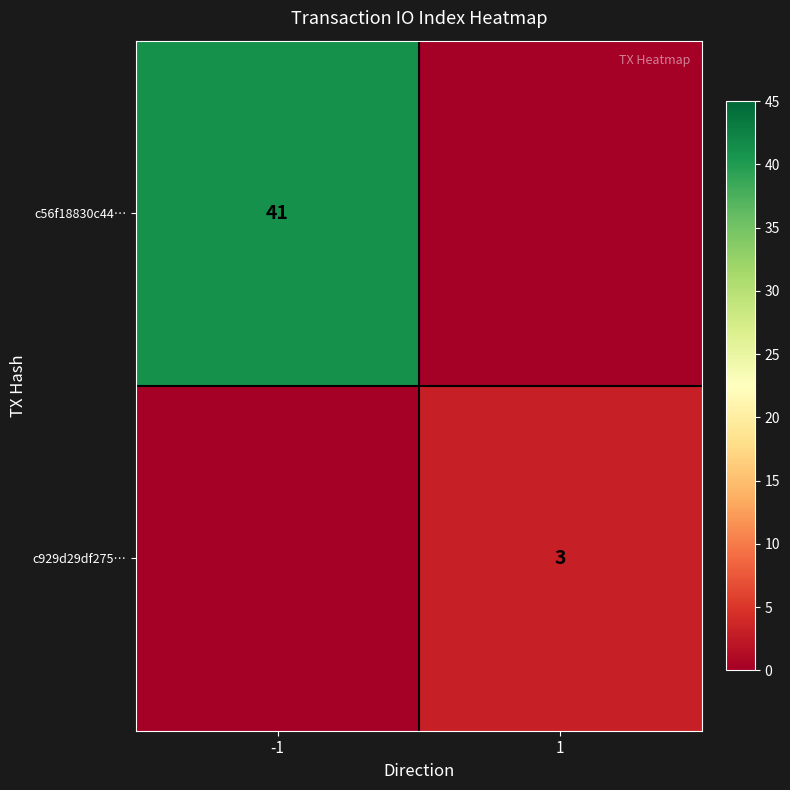

How many categories are shown in the chart?

2